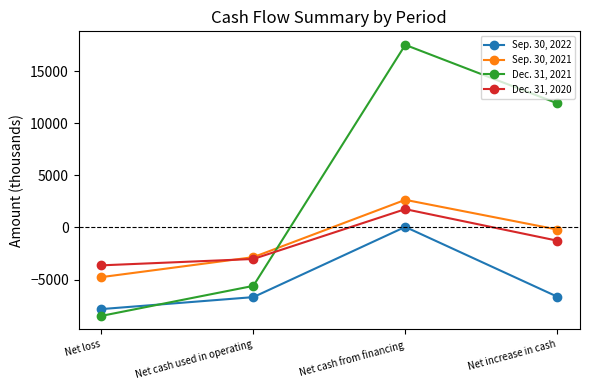

True or false: Sep. 30, 2022 and Dec. 31, 2021 intersect in this chart.

True